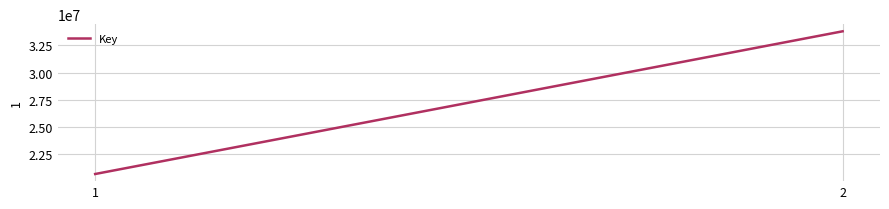

Reading left to right, list all the values displayed in this chart.

1=20692221	2=33803860